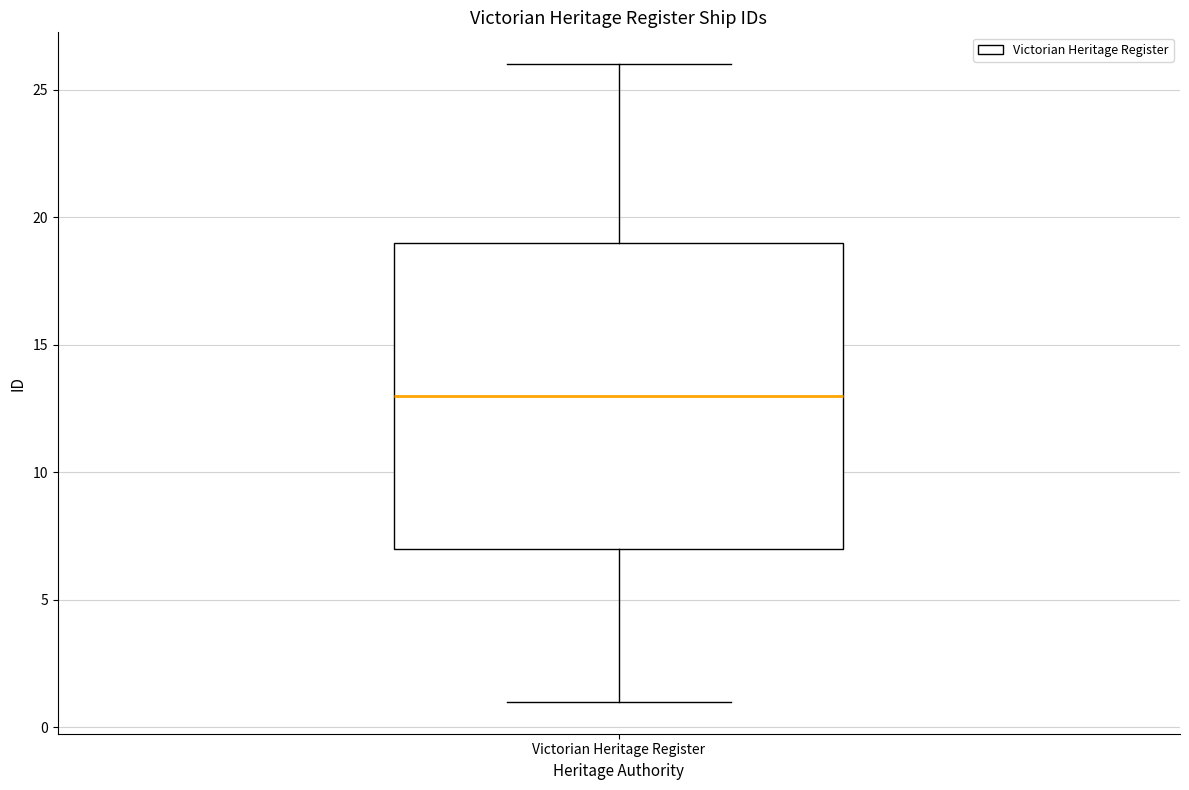

Transcribe this box plot: give where the median line is, the range the box spans, and where the two whiskers end, as read against the y-axis. The values are not printed on the chart, so give them approximately, as read against the axis.

median 13, box 7 to 19, whiskers 1 to 26